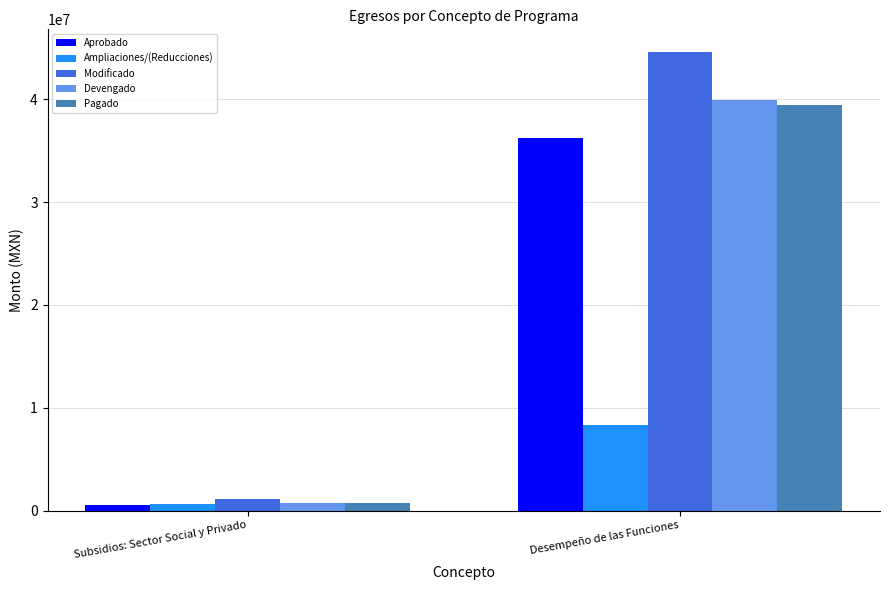

What is the total value across all series at Subsidios: Sector Social y Privado?

3667724.6